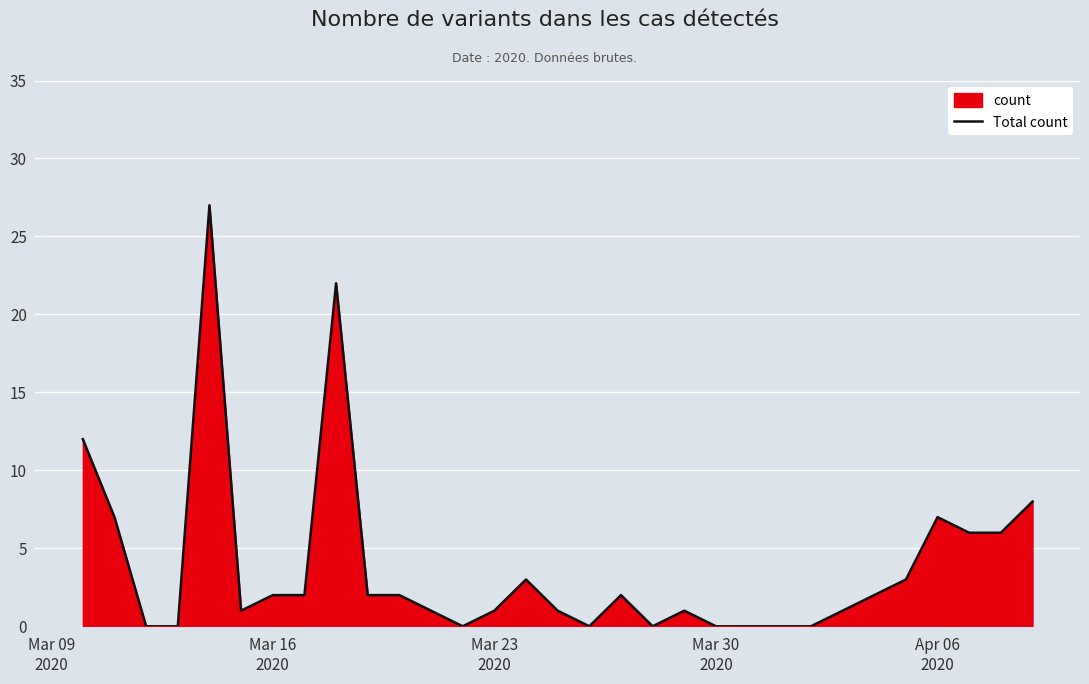

What is the average value?

4